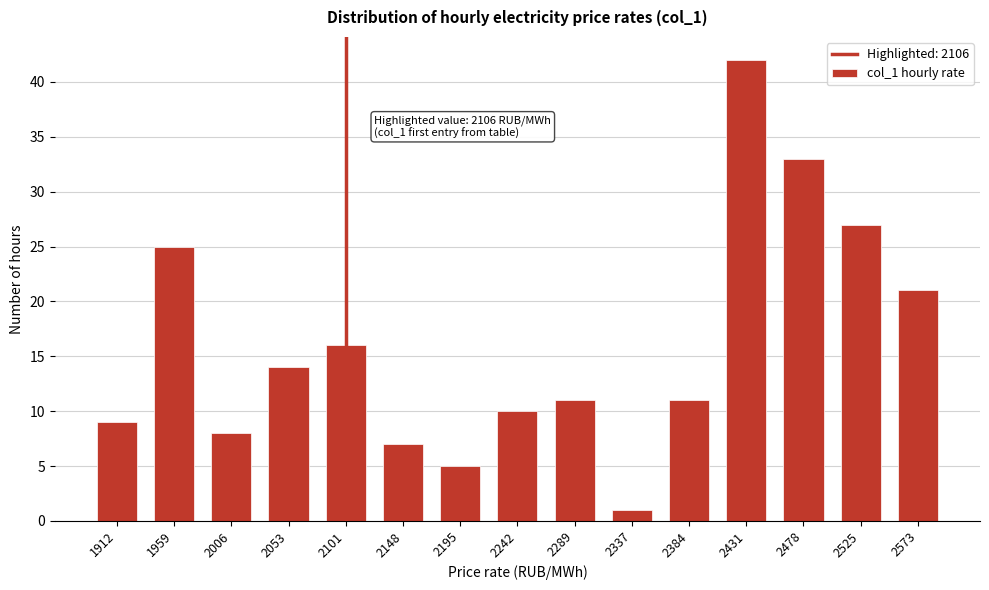

Reading left to right, what are all the values shown in this chart?

9	25	8	14	16	7	5	10	11	1	11	42	33	27	21